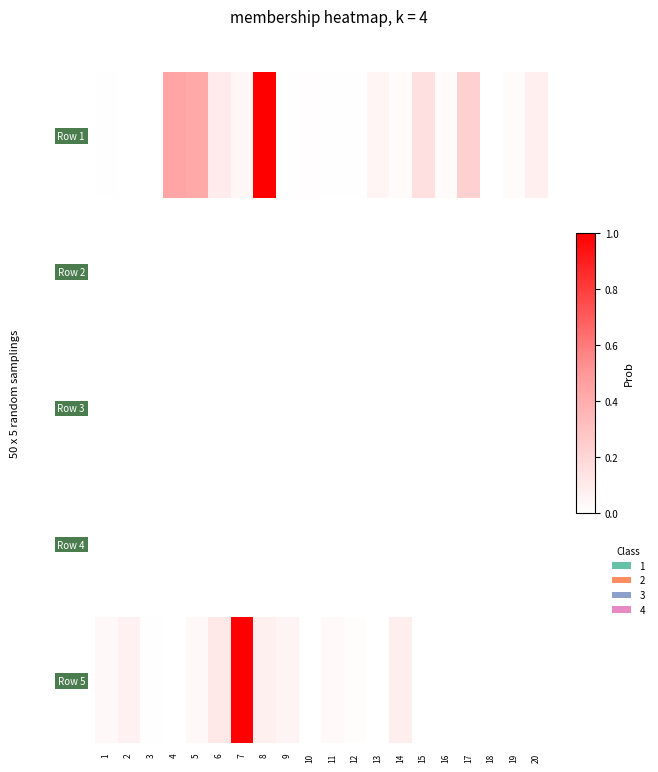

The value at 6 is 0.1. True or false?

True